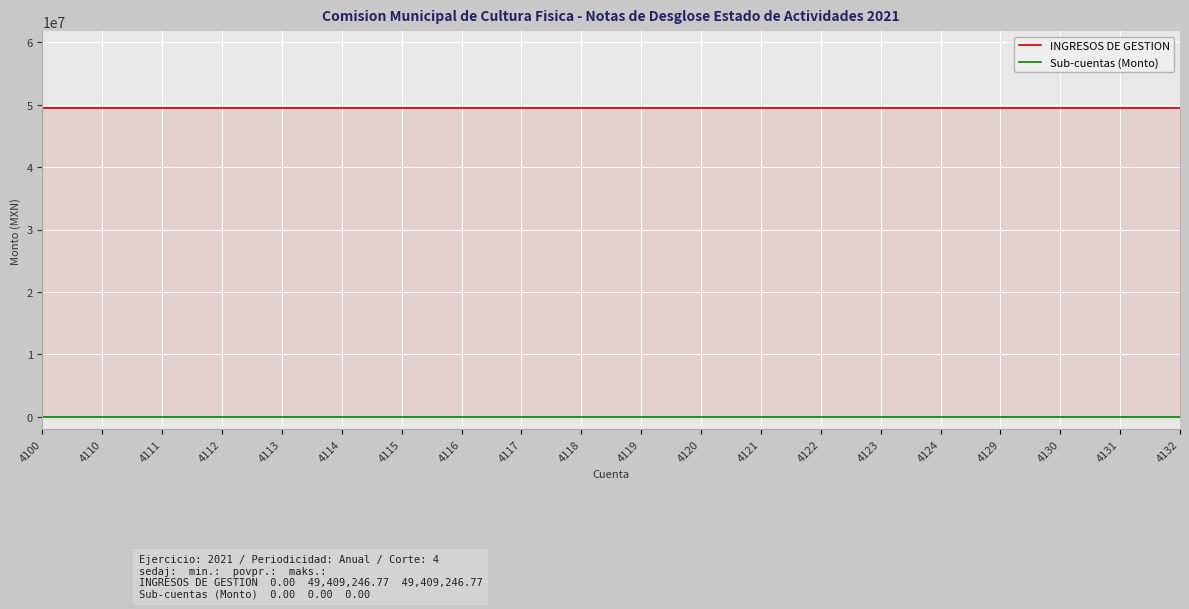

Is the value of INGRESOS DE GESTION at 4110 greater than the value of Sub-cuentas (Monto) at 4131?

Yes